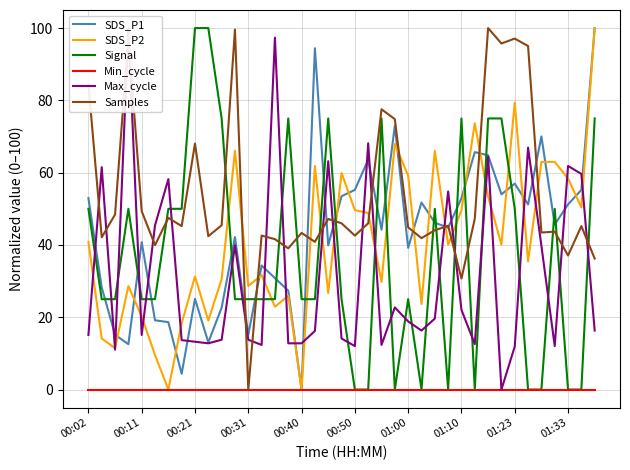

The Signal series shows 0.0 at 34. True or false?

True